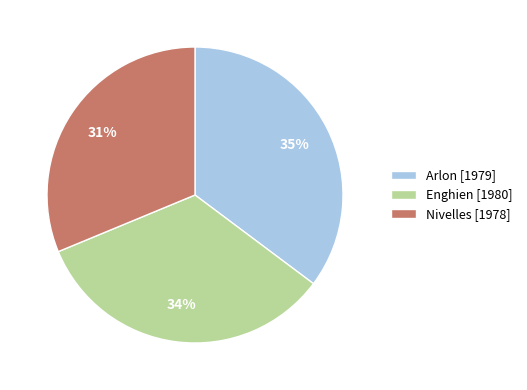

Which slice is the largest?

Arlon